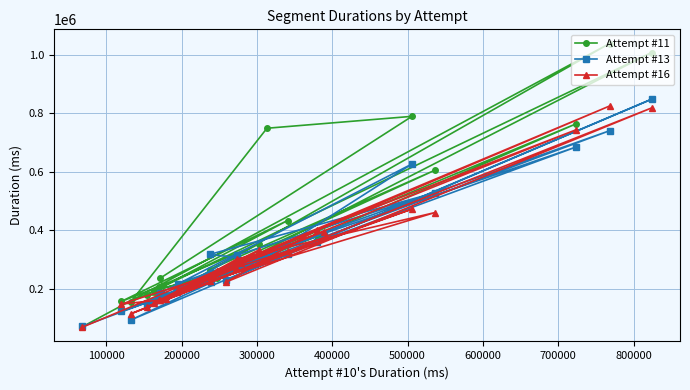

How many interior local valleys does the Attempt #11 series have?

8